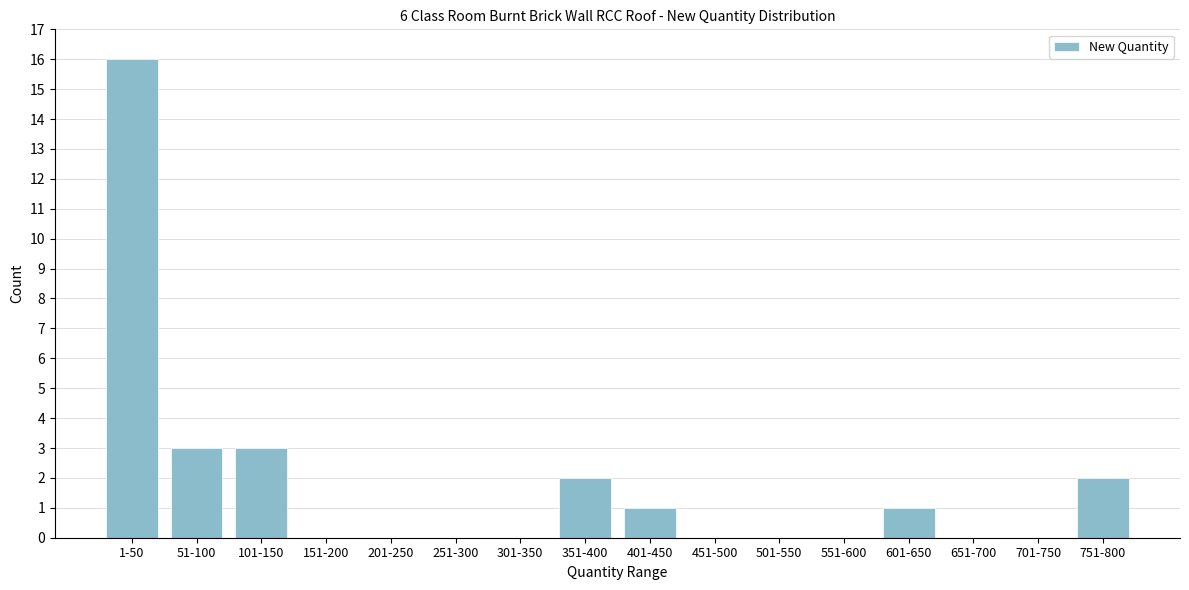

Reading right to left, transcribe all the data shown in this chart.

751-800=2	701-750=0	651-700=0	601-650=1	551-600=0	501-550=0	451-500=0	401-450=1	351-400=2	301-350=0	251-300=0	201-250=0	151-200=0	101-150=3	51-100=3	1-50=16